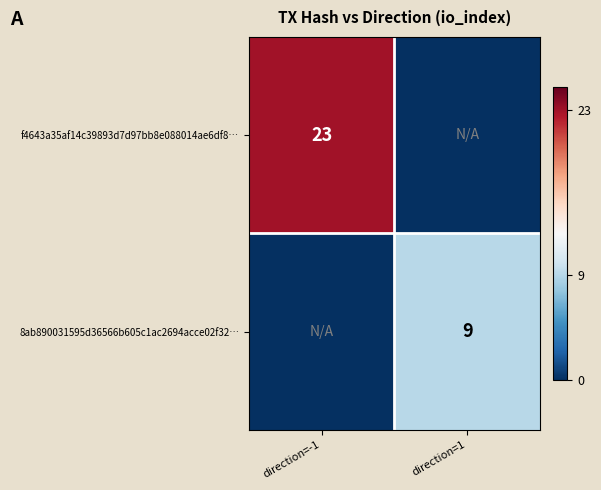

The 8ab890031595d36566b605c1ac2694acce02f32… series shows 6 at direction=1. True or false?

False